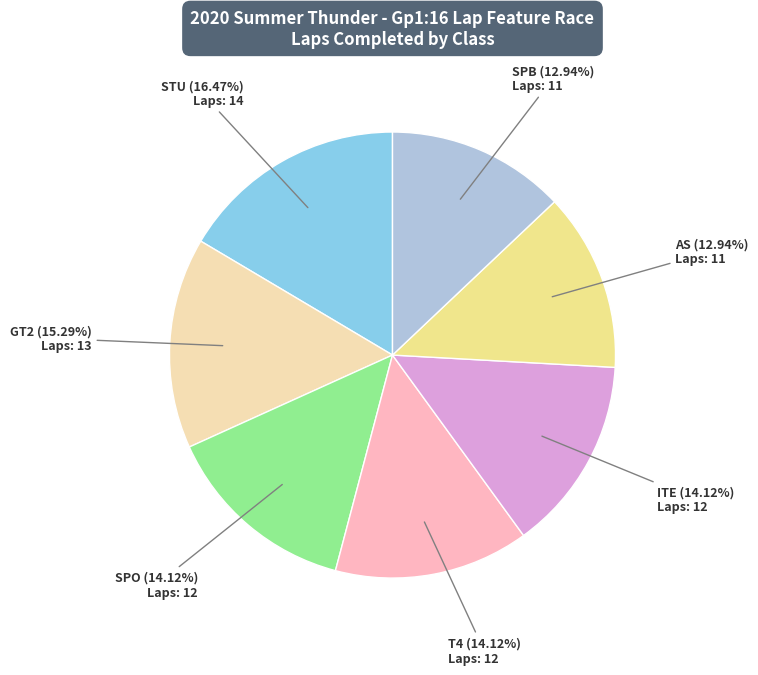

What percentage is NOT represented by AS?

87.1%